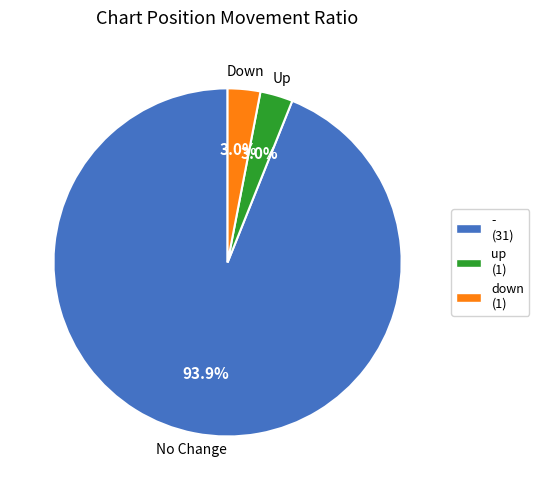

Combined, do - (31) and down (1) account for over 50%?

Yes